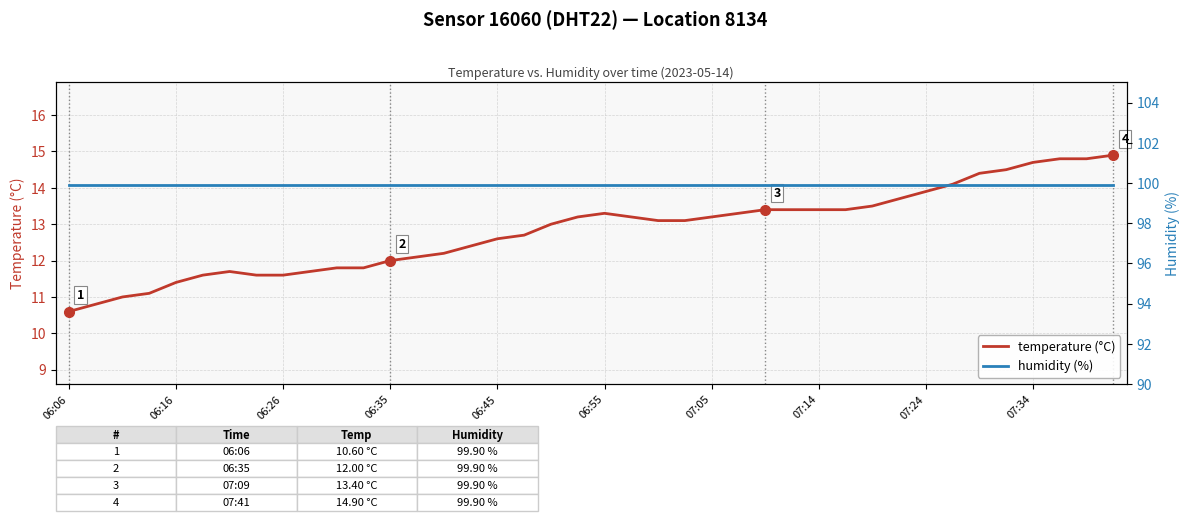

At how many categories does at least one series exceed 89?

40